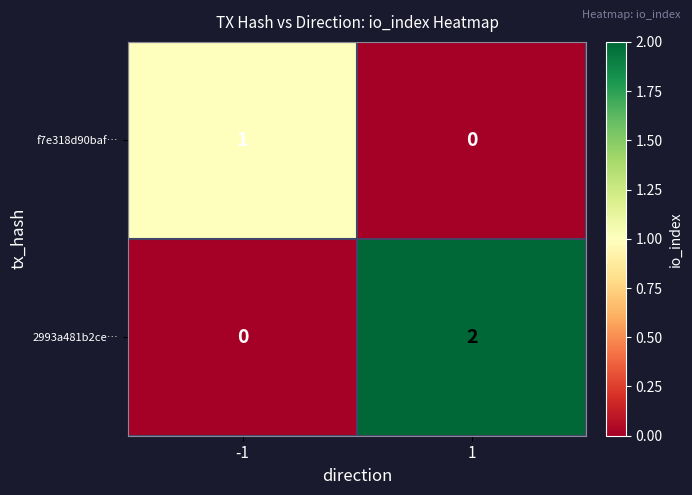

Which series has the largest total across all categories?

2993a481b2ce…